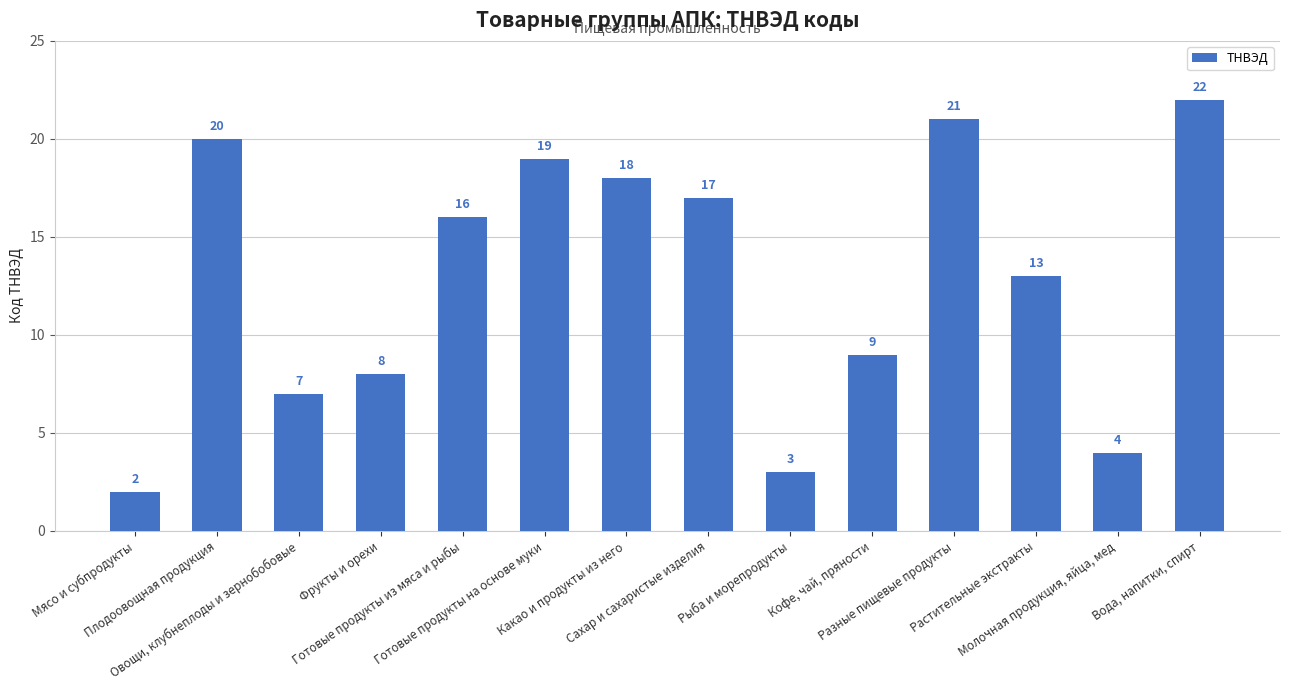

Which label corresponds to the smallest value in the chart?

Мясо и субпродукты